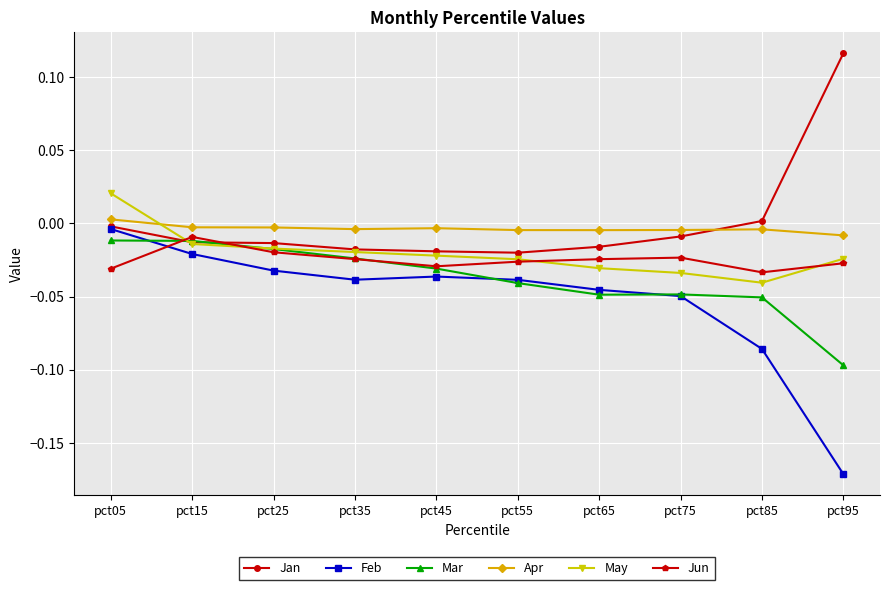

True or false: Jun and Apr cross at least once.

False